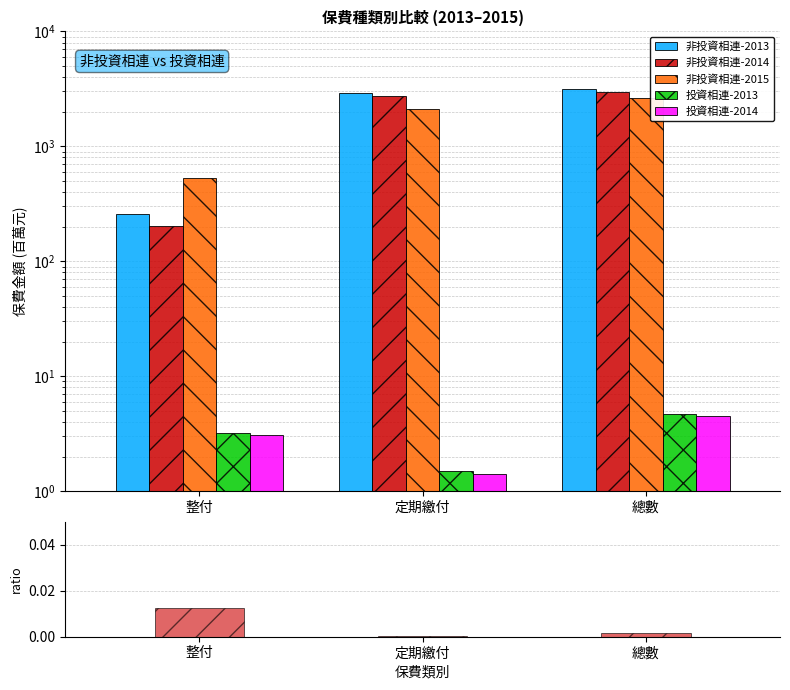

How many series are shown in this chart?

6